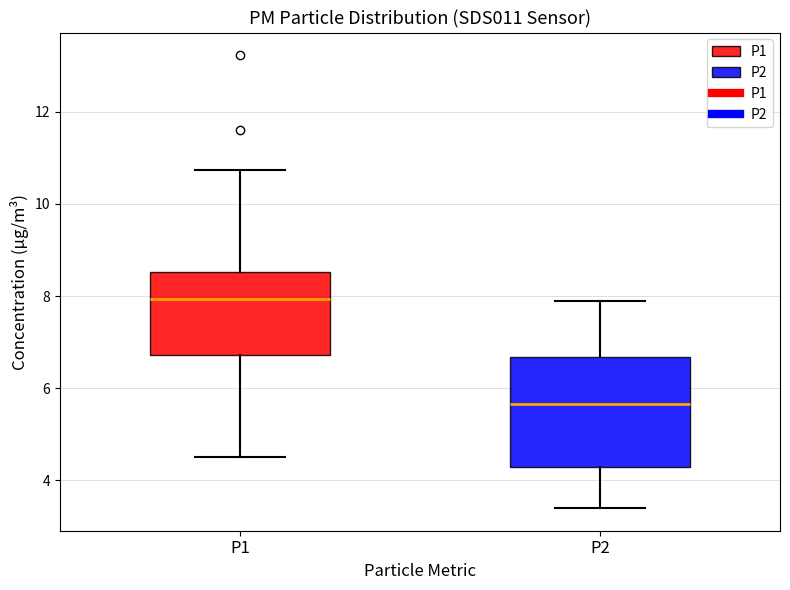

Where does the median line of the box for P1 sit on the y-axis? The values are not printed on the chart, so give them approximately, as read against the axis.

8.0